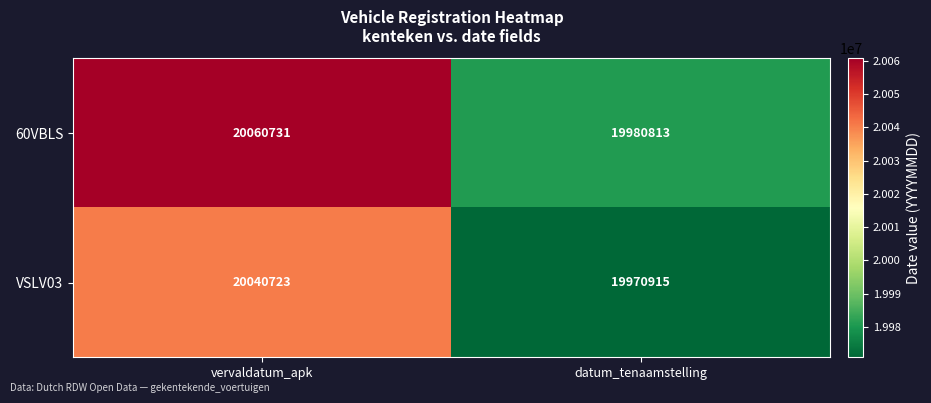

Rank the series by their average value, from lowest to highest.

VSLV03, 60VBLS